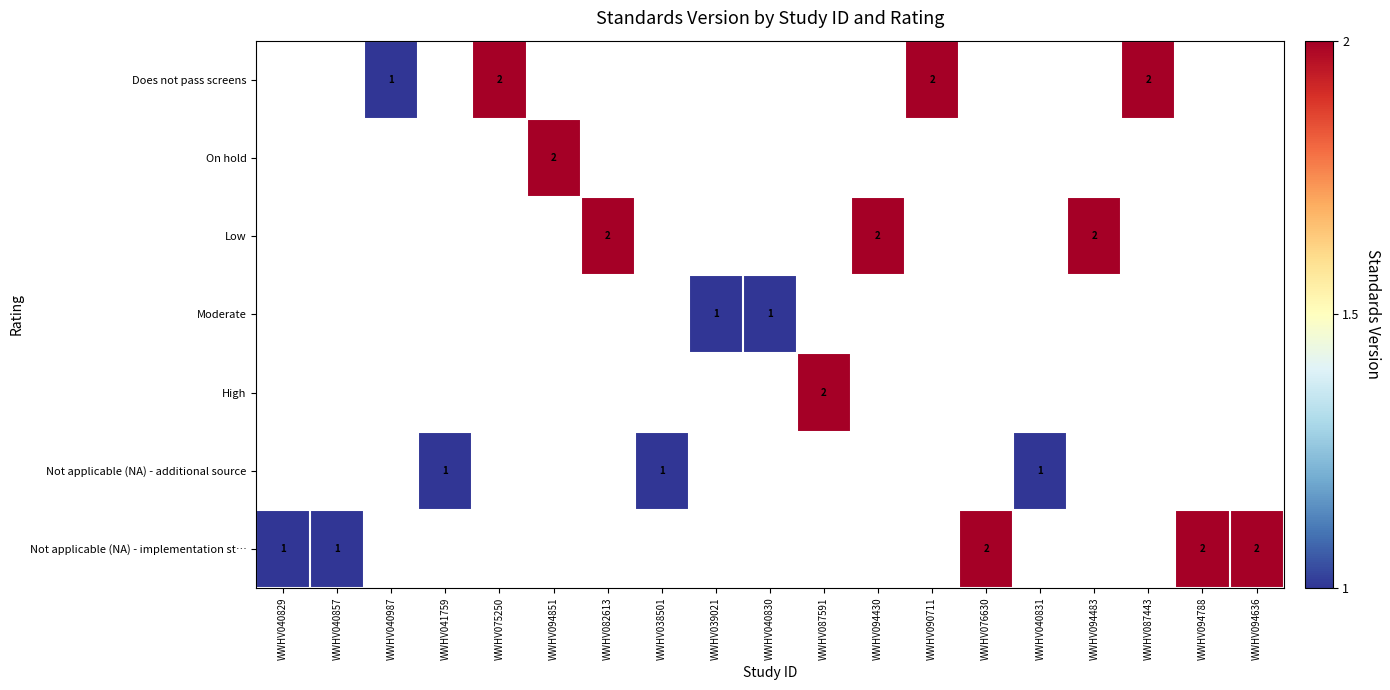

What is the difference between the maximum and minimum values in the Not applicable (NA) - implementation st… series?

1.0